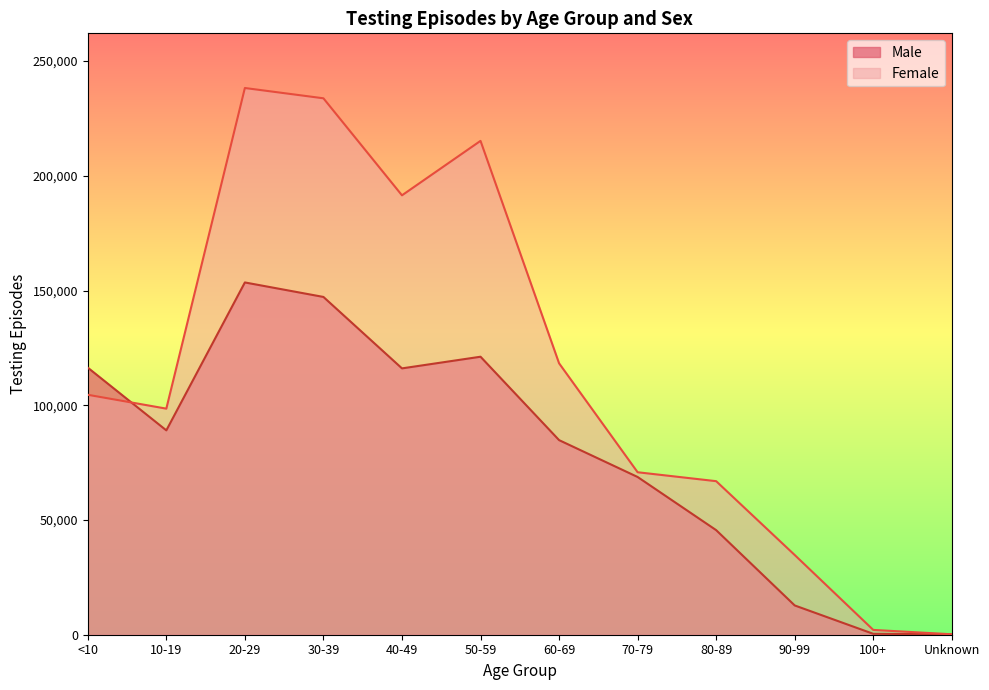

What is the label of the 2nd point from the right?

100+